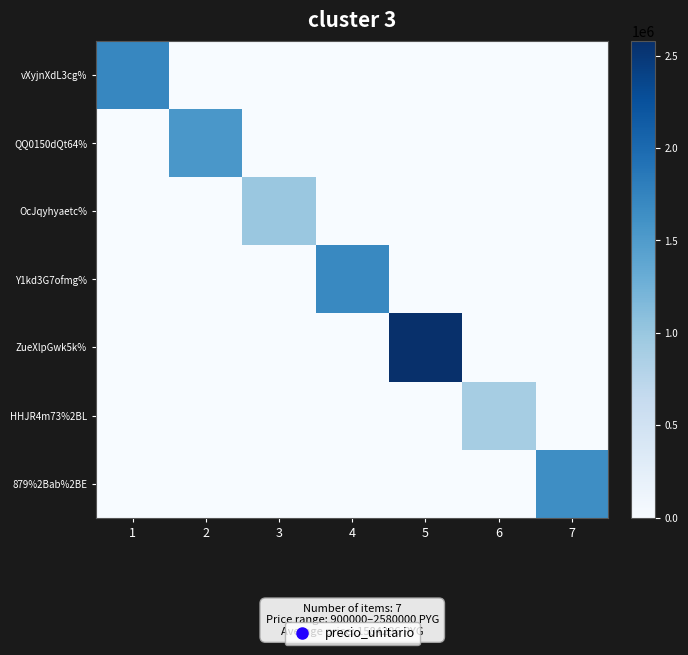

Rank the series at 5 from lowest to highest value.

vXyjnXdL3cg%, QQ0150dQt64%, OcJqyhyaetc%, Y1kd3G7ofmg%, HHJR4m73%2BL, 879%2Bab%2BE, ZueXlpGwk5k%